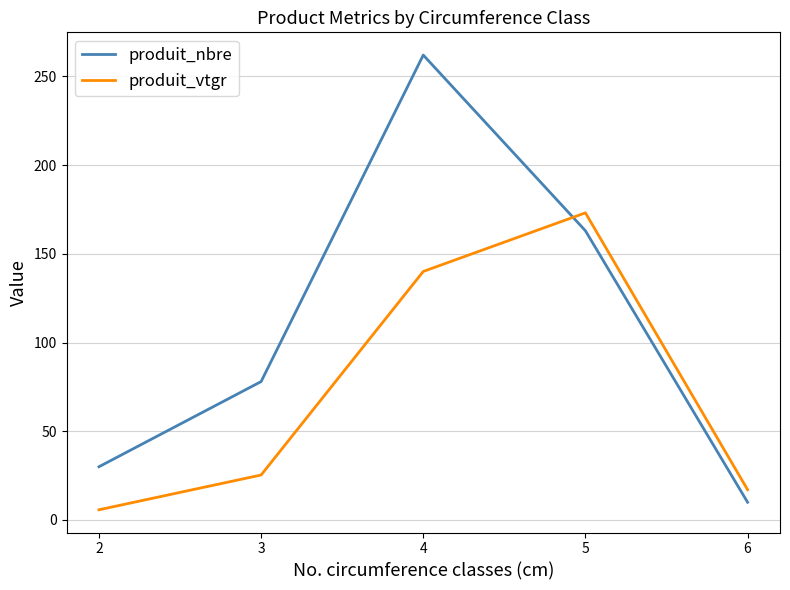

Count the number of data series in this chart.

2